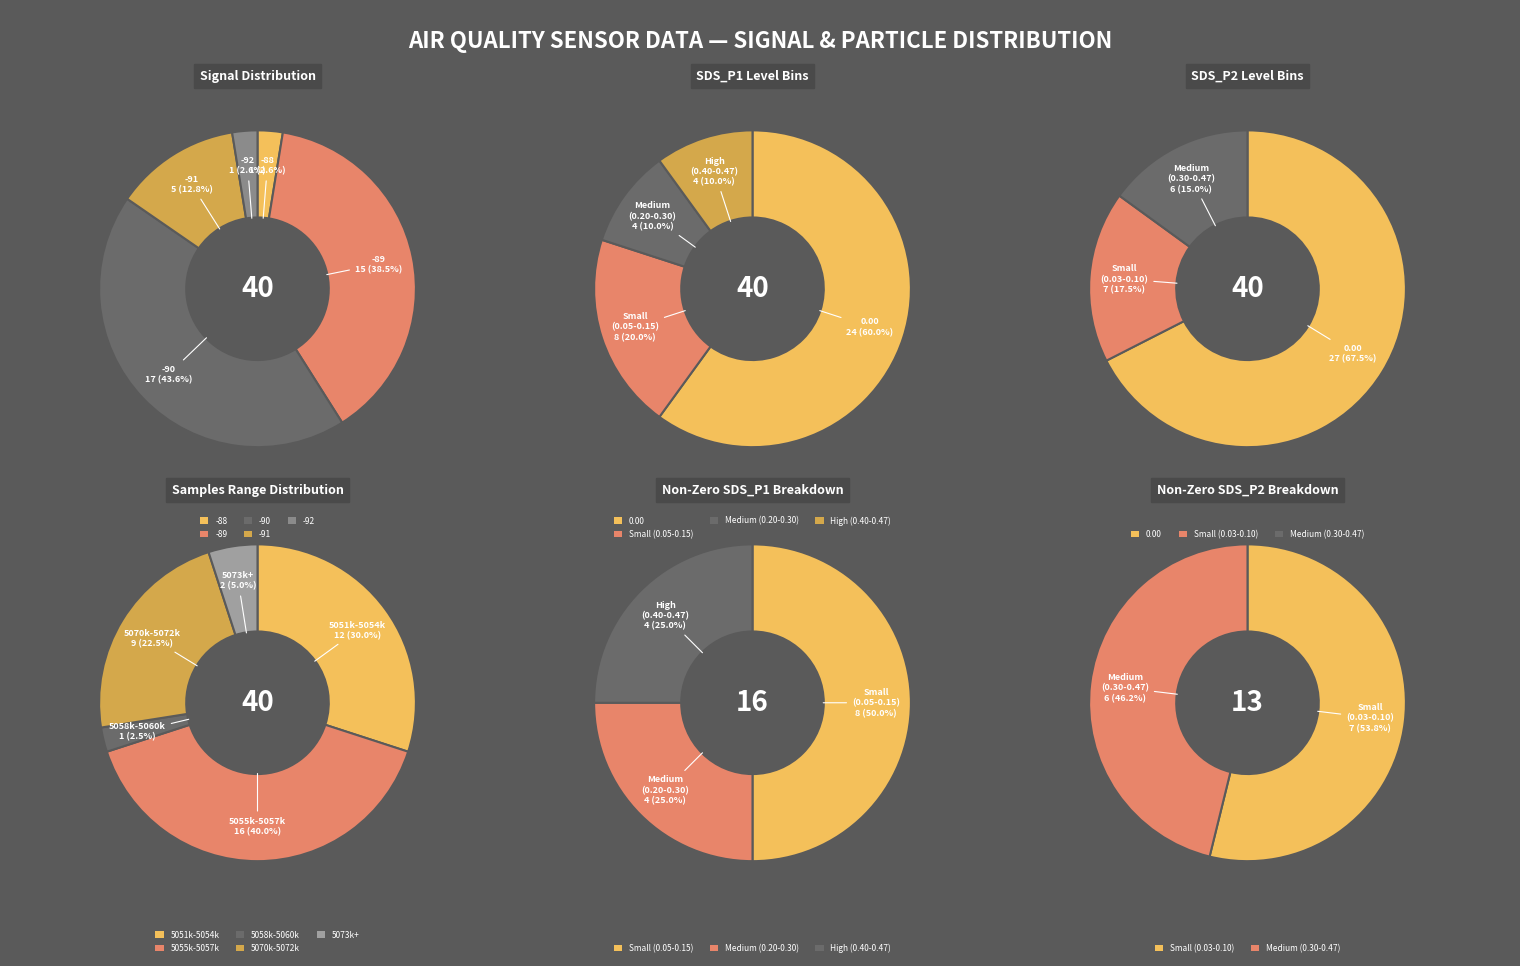

Is it true that 11 is 1% of the pie?

False